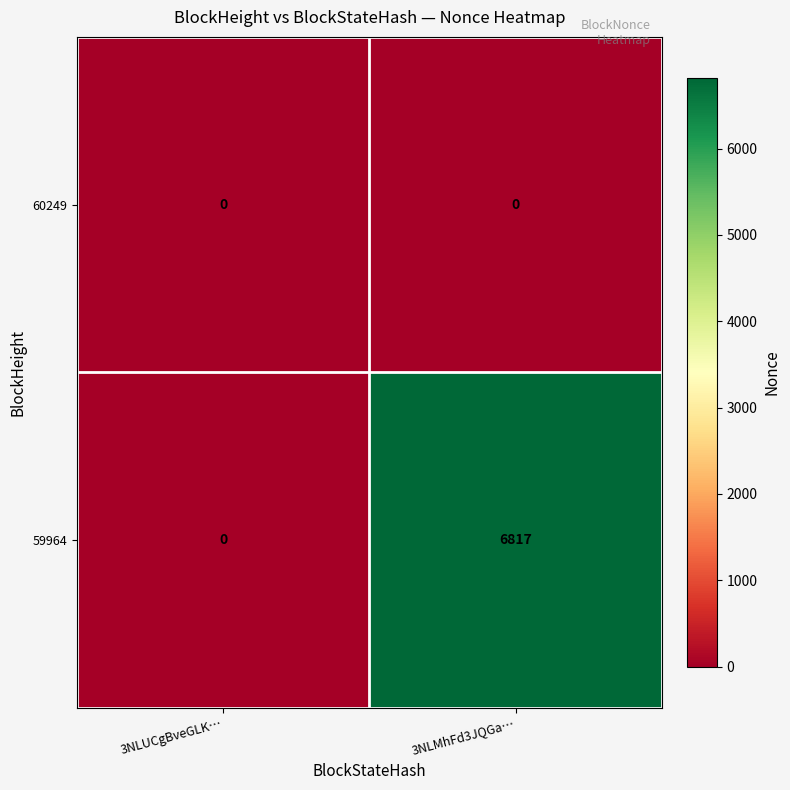

What is the difference between the 59964 values at 3NLUCgBveGLK… and 3NLMhFd3JQGa…?

6817